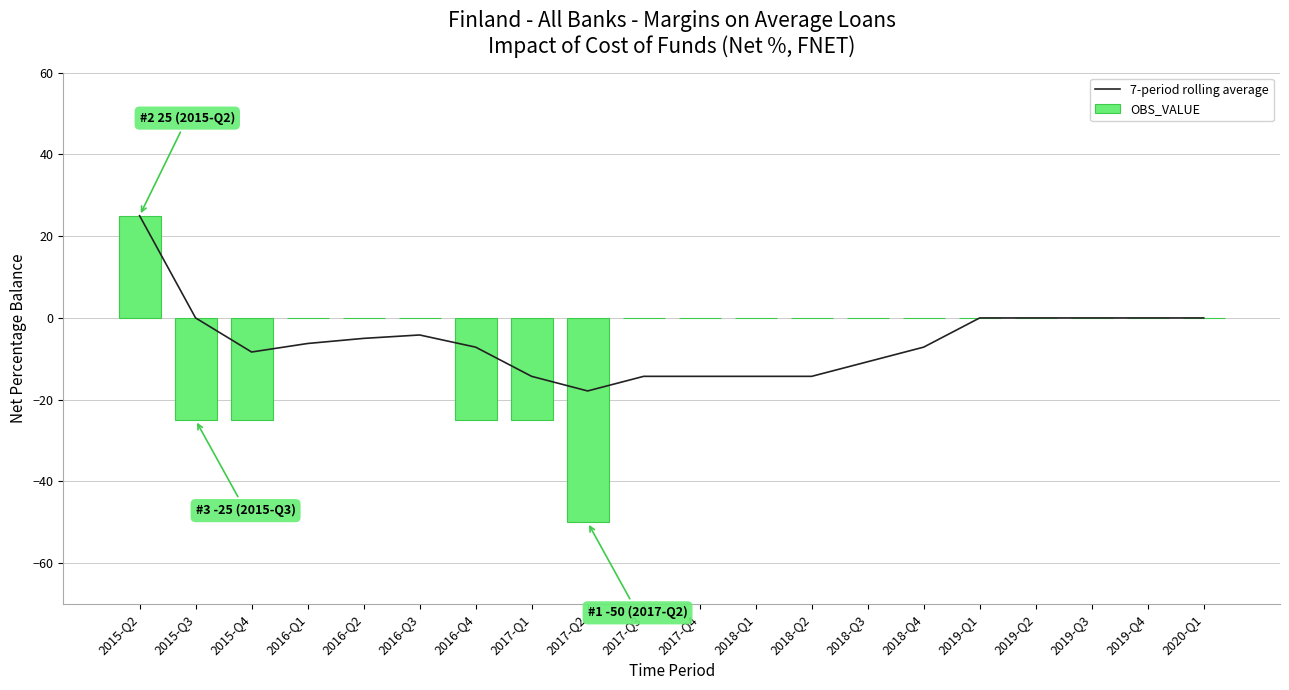

List the labels in order of OBS_VALUE value, largest first.

2015-Q2, 2016-Q1, 2016-Q2, 2016-Q3, 2017-Q3, 2017-Q4, 2018-Q1, 2018-Q2, 2018-Q3, 2018-Q4, 2019-Q1, 2019-Q2, 2019-Q3, 2019-Q4, 2020-Q1, 2015-Q3, 2015-Q4, 2016-Q4, 2017-Q1, 2017-Q2